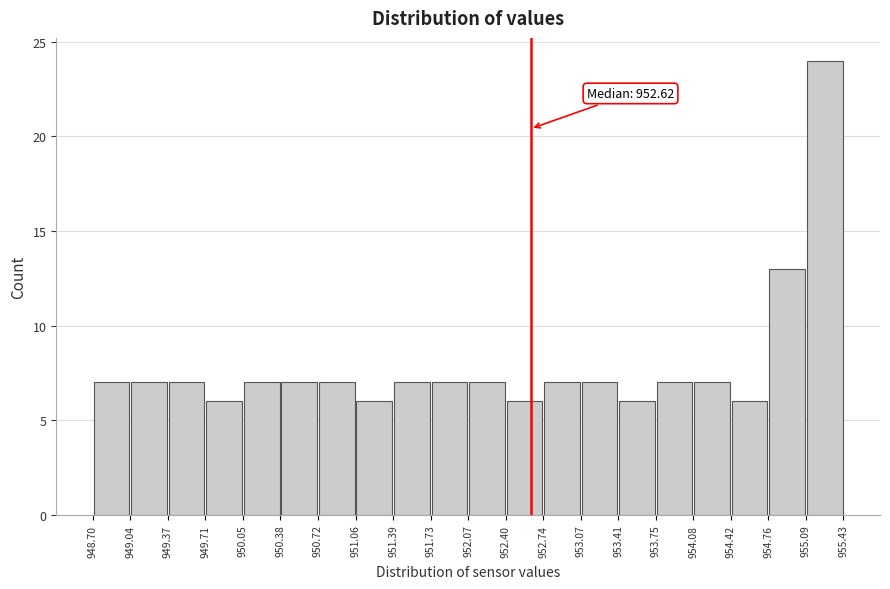

Which range on the x-axis has the tallest bar?

955.09 to 955.43